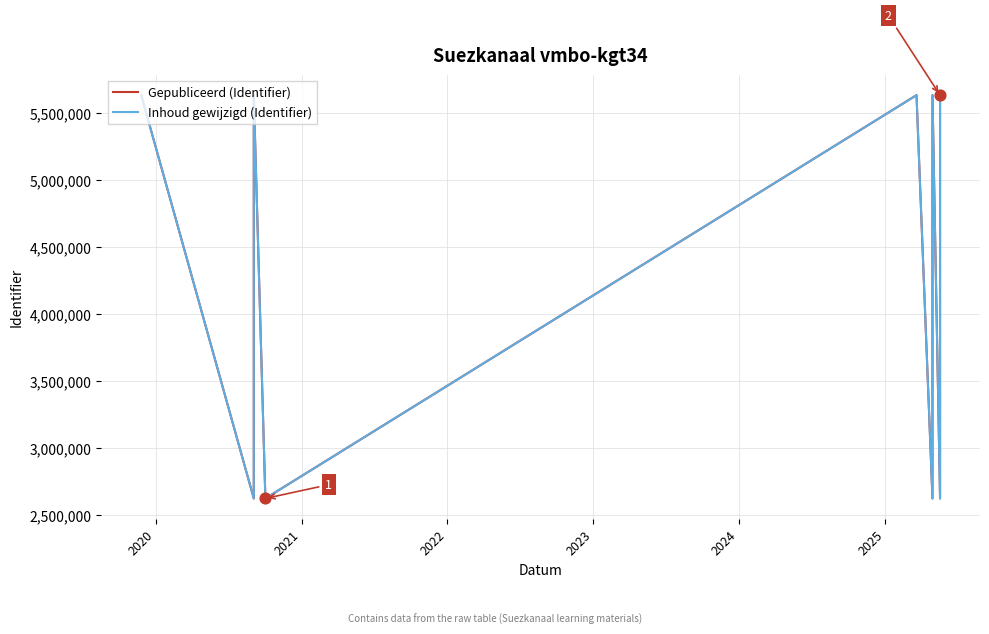

Which series contains the highest Y value?

Gepubliceerd (Identifier)